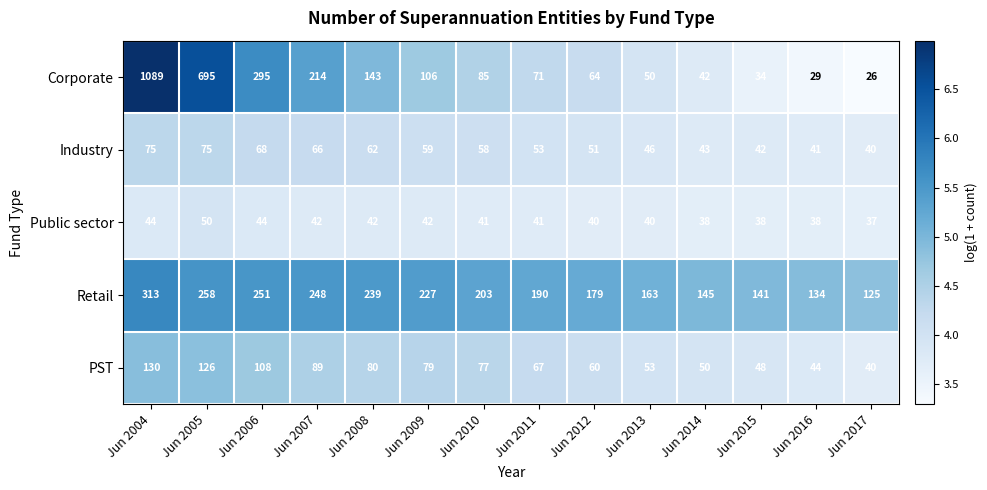

The Corporate series shows 295 at Jun 2006. True or false?

True